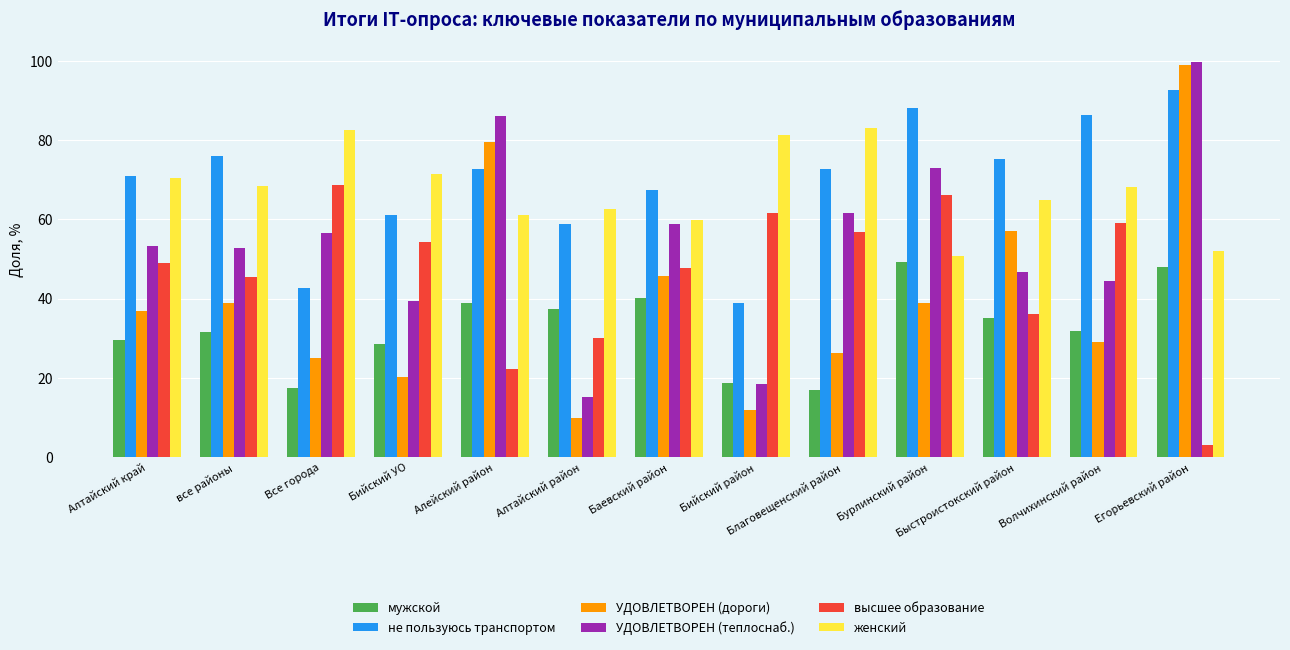

Is the value of не пользуюсь транспортом at Егорьевский район greater than the value of мужской at все районы?

Yes